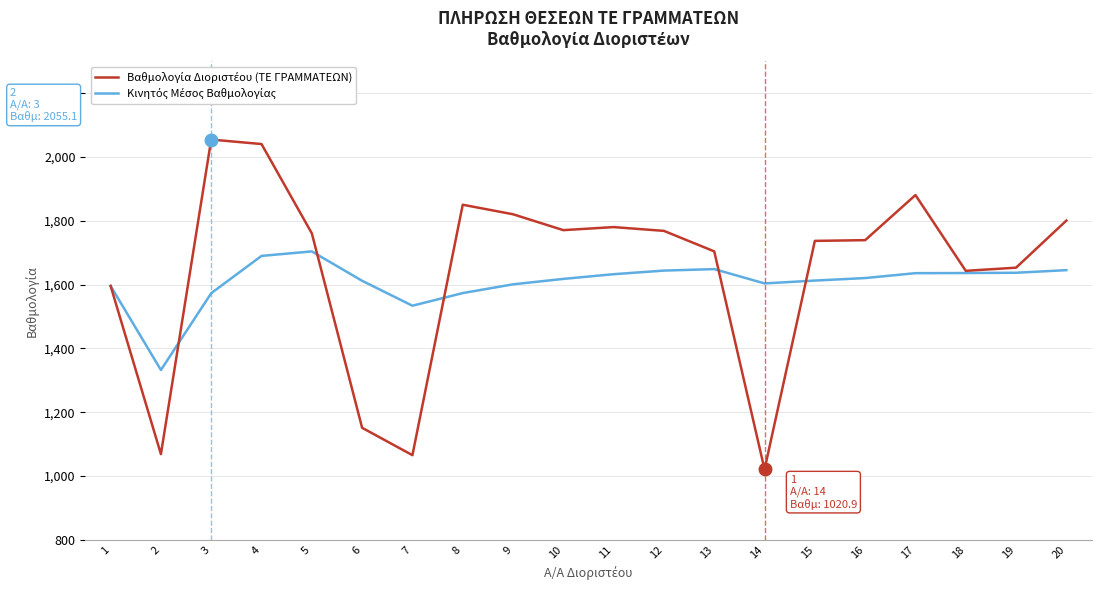

What is the difference between the highest and lowest values at 7?

468.7